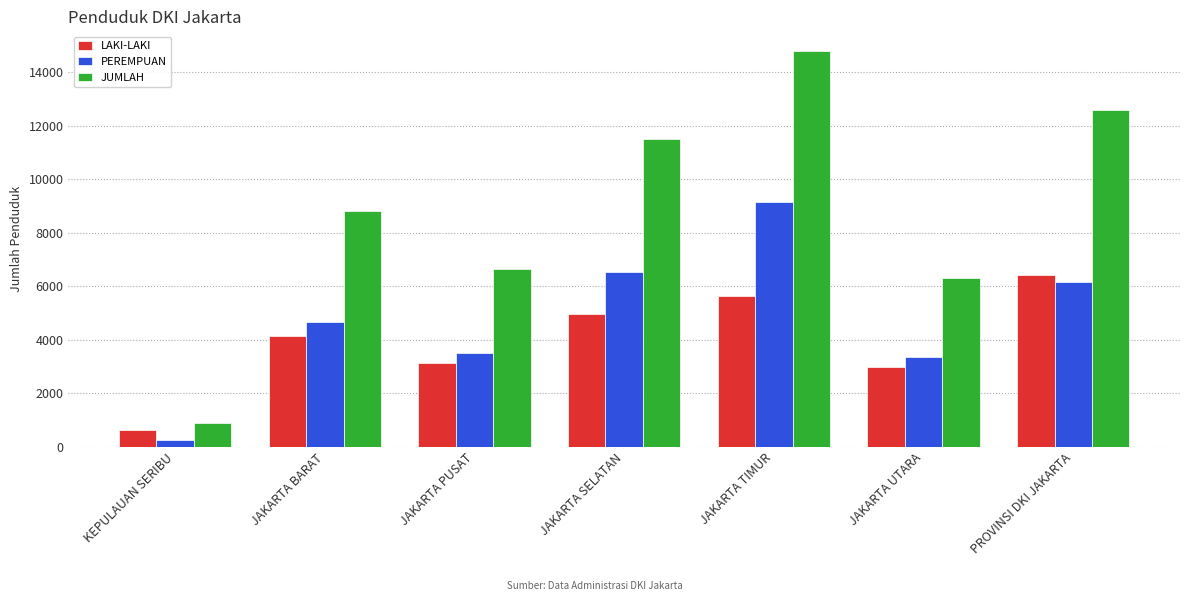

Does the chart contain stacked bars?

No